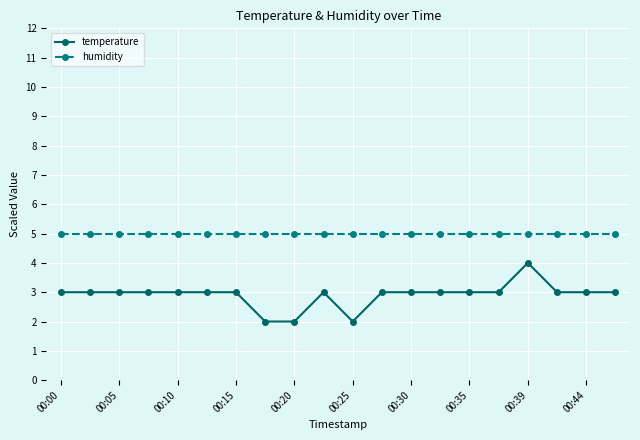

What is the greatest value displayed?

5.0